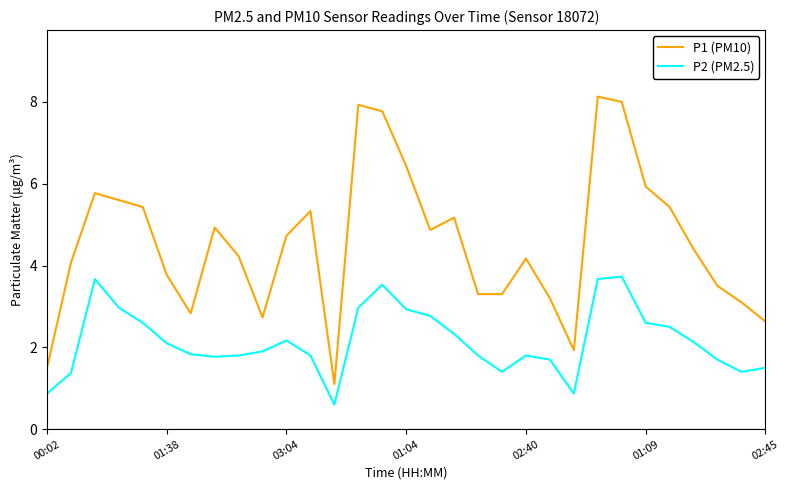

Which series has the largest total across all categories?

P1 (PM10)